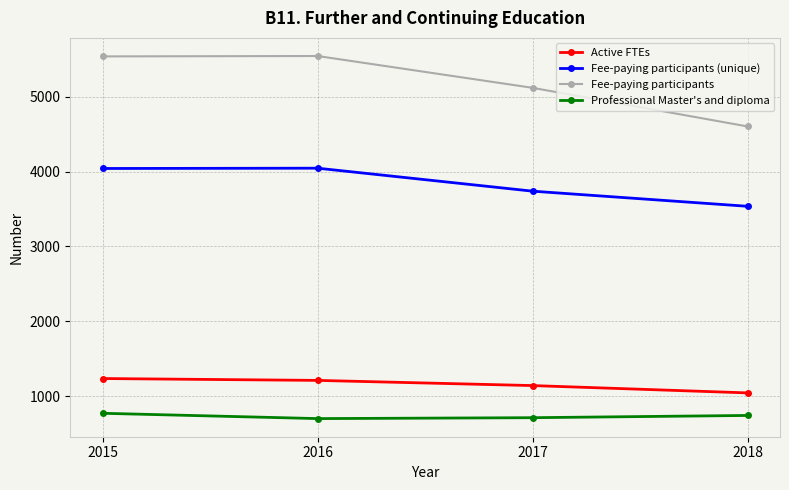

Which series changed the most between 2015 and 2018?

Fee-paying participants